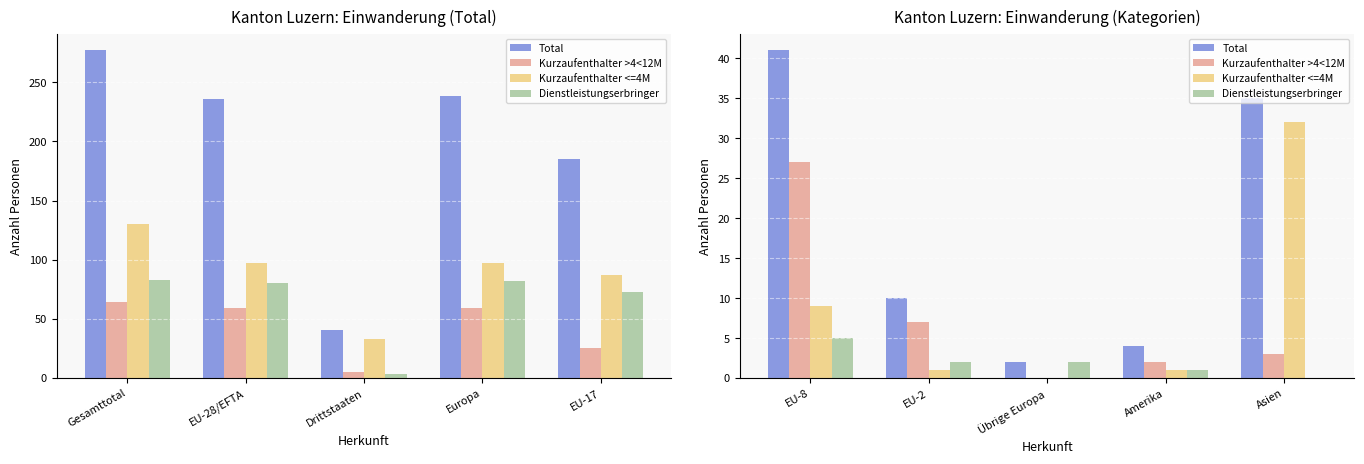

What position from the left is Amerika?

4